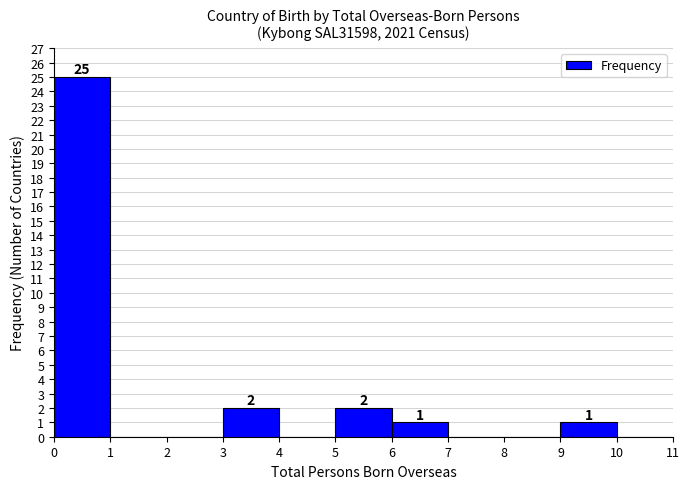

Which range on the x-axis has the tallest bar?

0 to 1